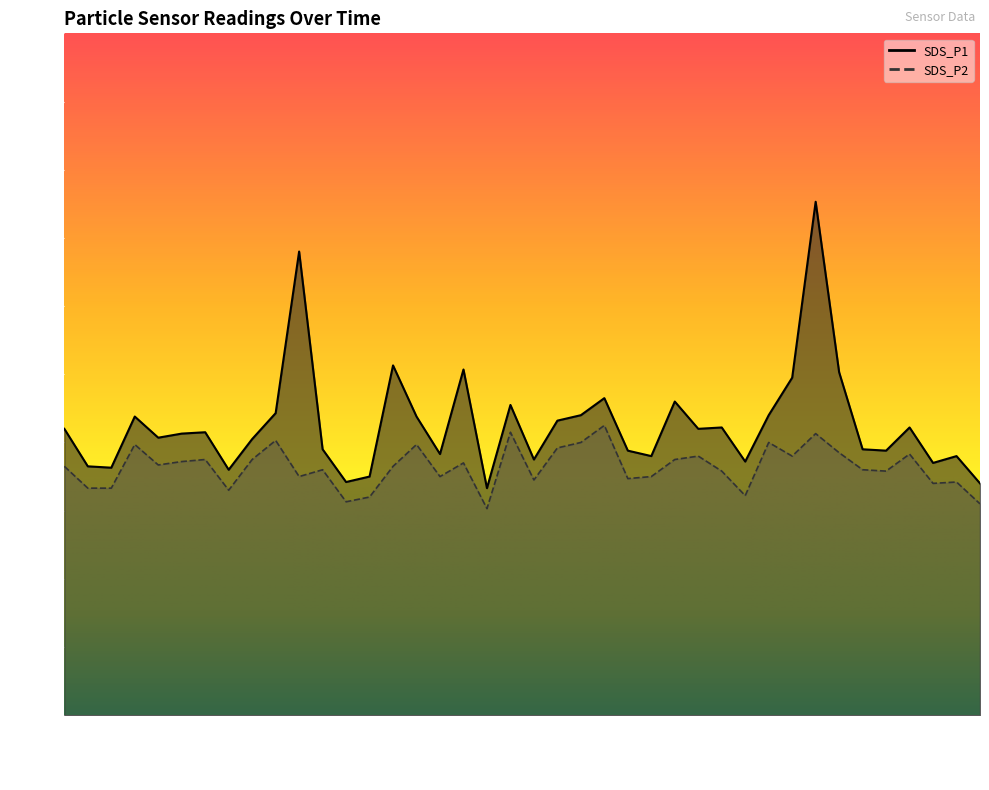

List the series in order of their overall mean, lowest first.

SDS_P2, SDS_P1